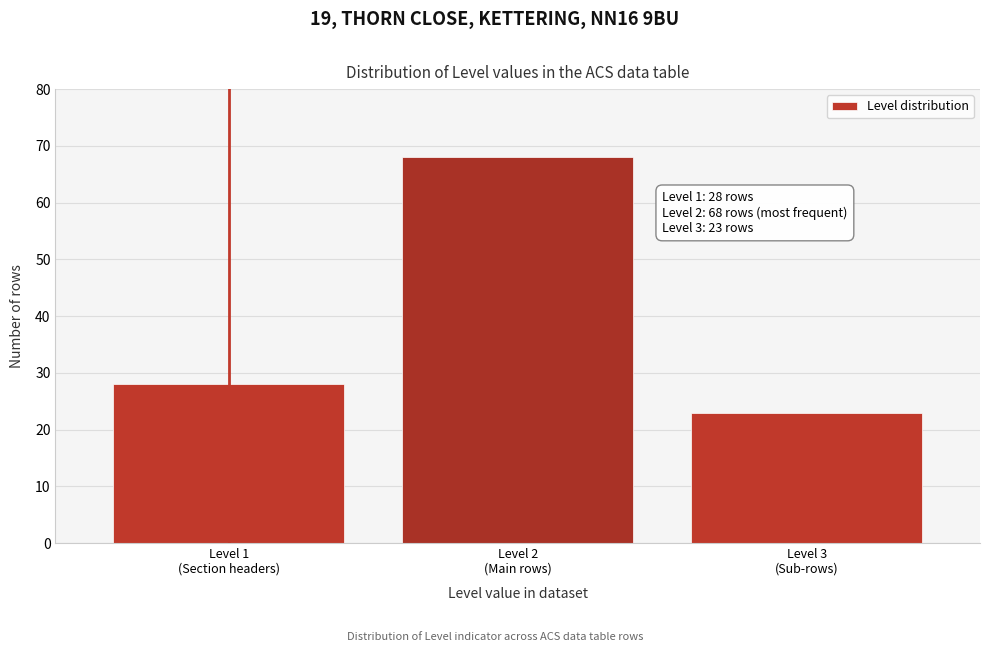

Reading left to right, extract all data points from this chart.

28	68	23